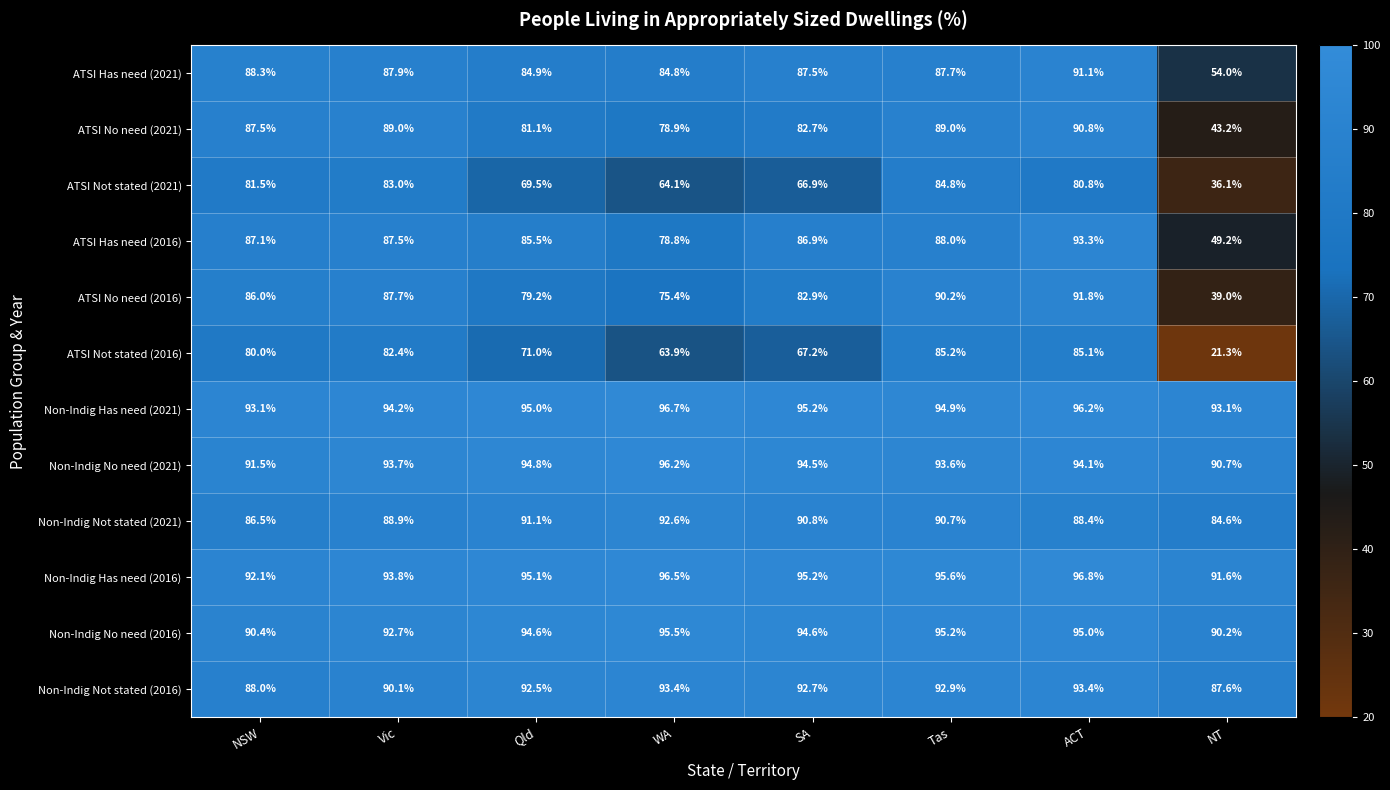

True or false: Non-Indig Has need (2016) has a value of 162.3 at Tas.

False